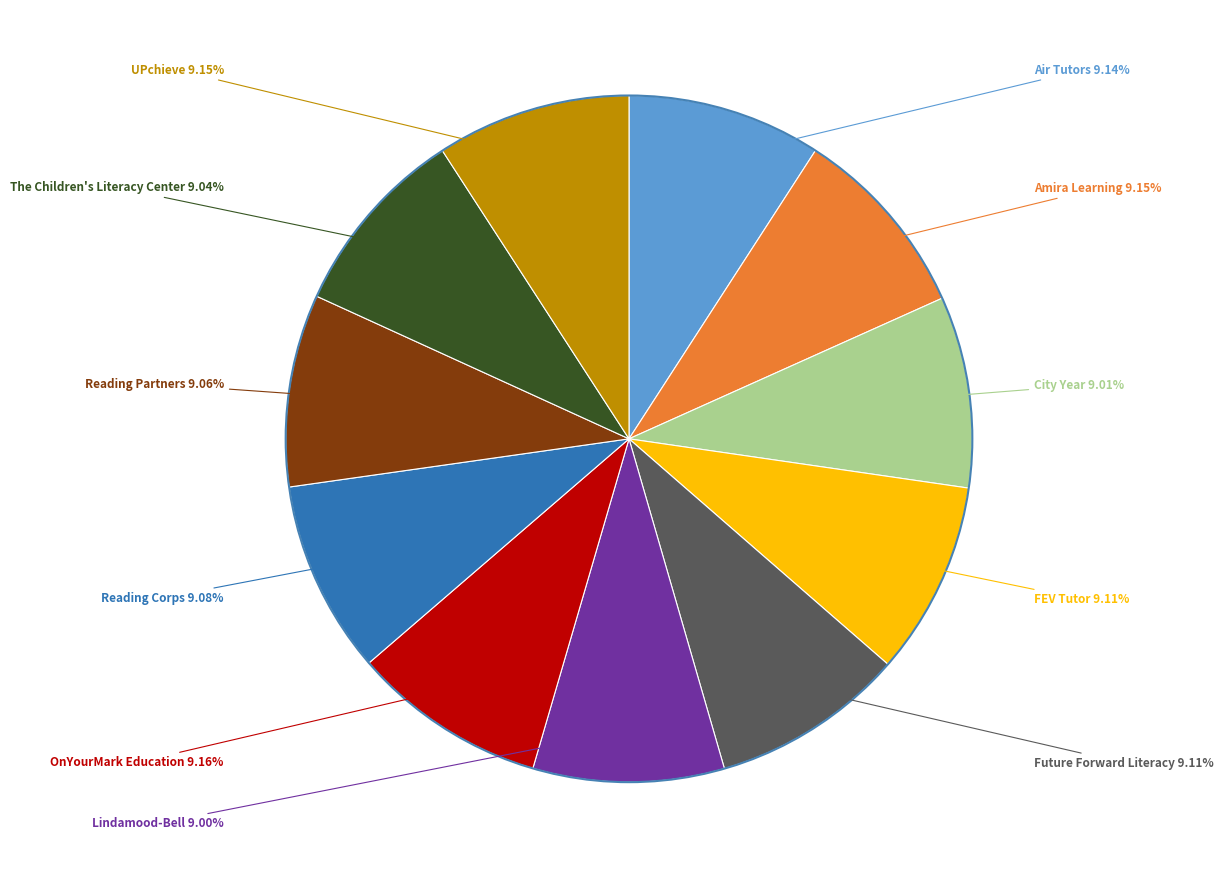

Is there a majority slice in this chart?

No